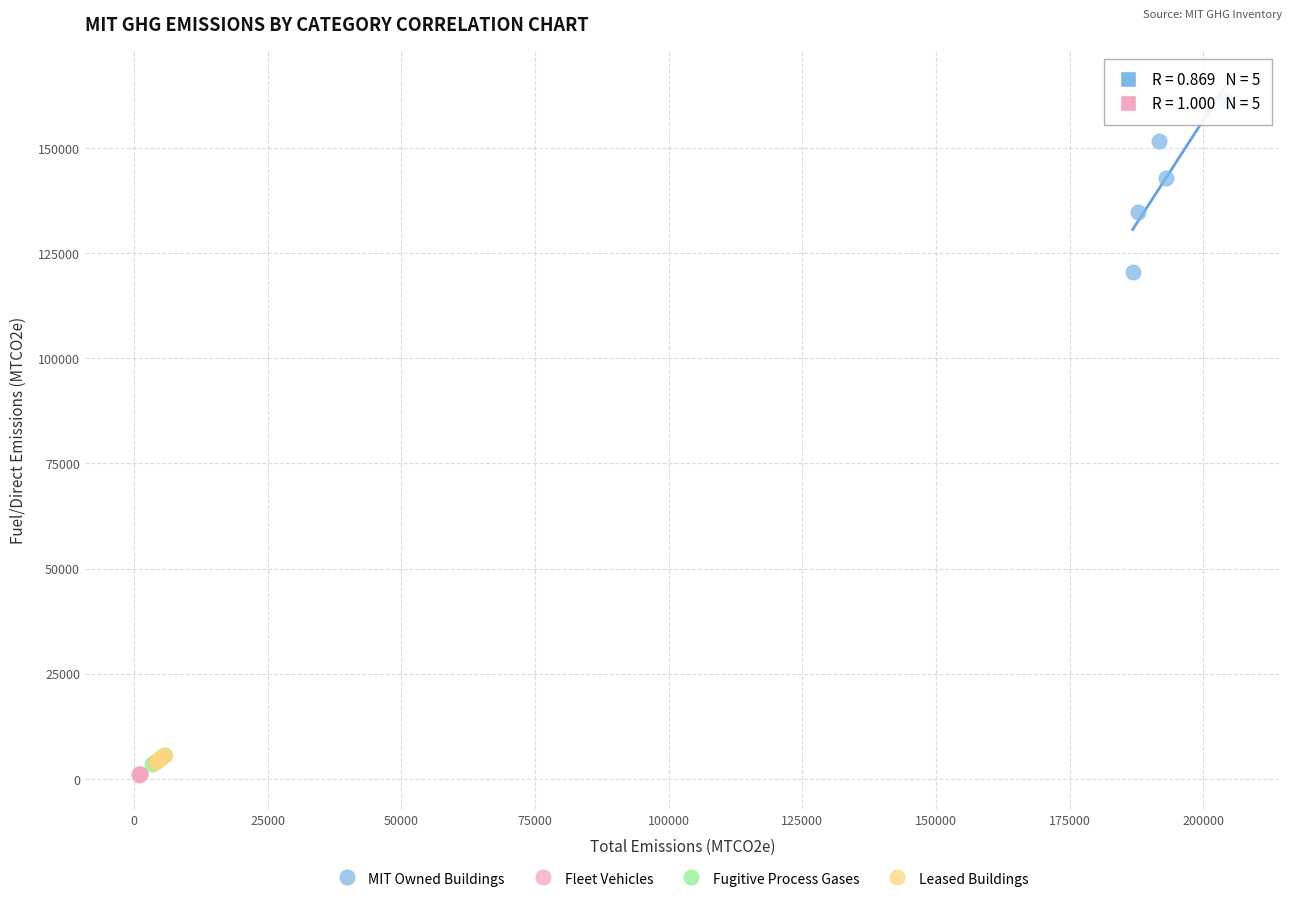

Which series has the largest Y range (max minus min)?

MIT Owned Buildings